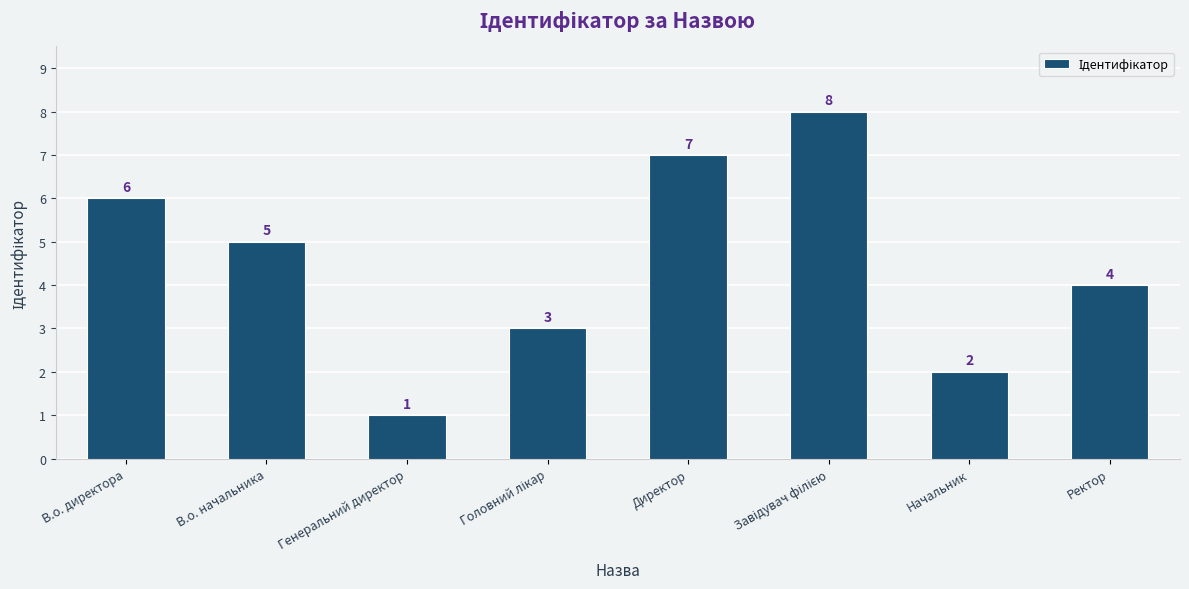

Reading right to left, transcribe all the data shown in this chart.

4	2	8	7	3	1	5	6